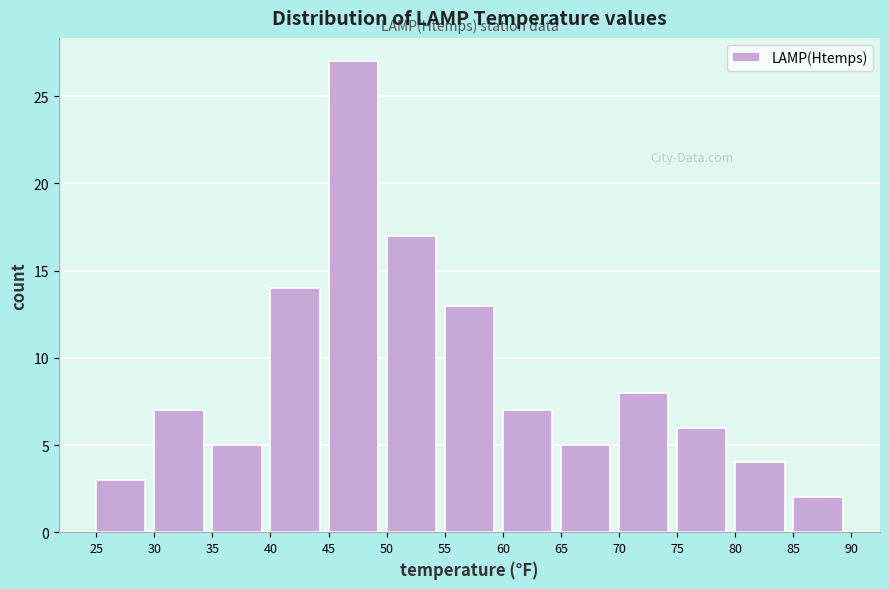

Which range on the x-axis has the tallest bar?

45 to 50